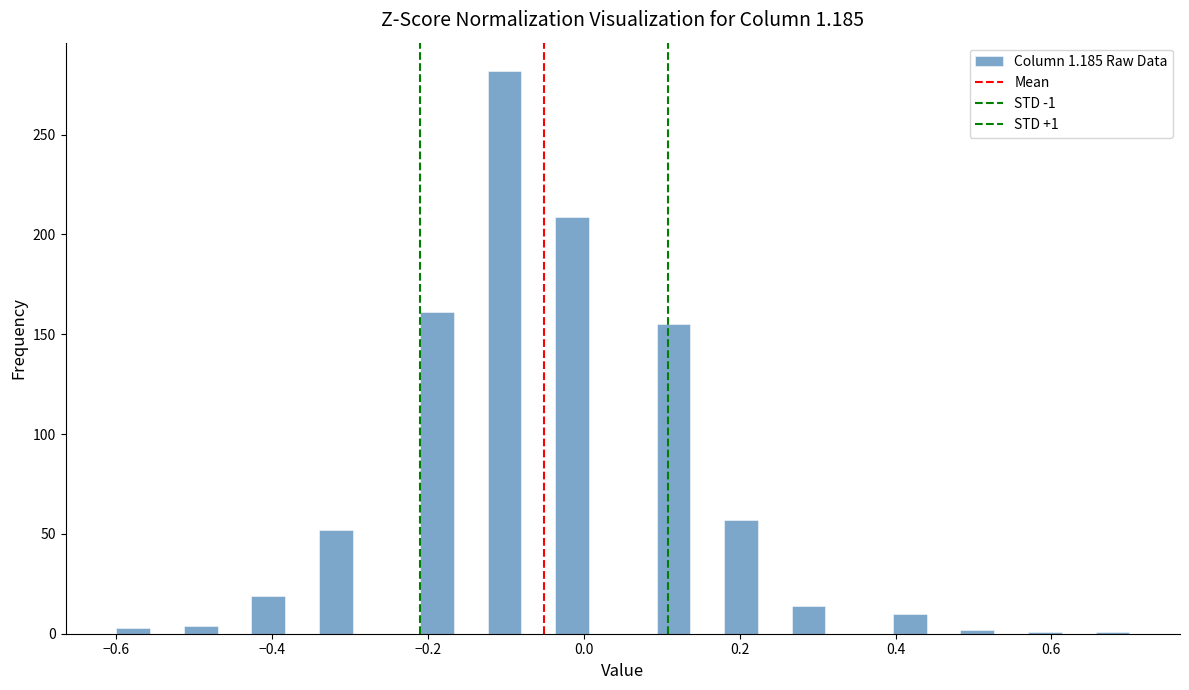

Around what value on the x-axis is the tallest bar? Give the approximate position of its centre, as read against the axis.

-0.10